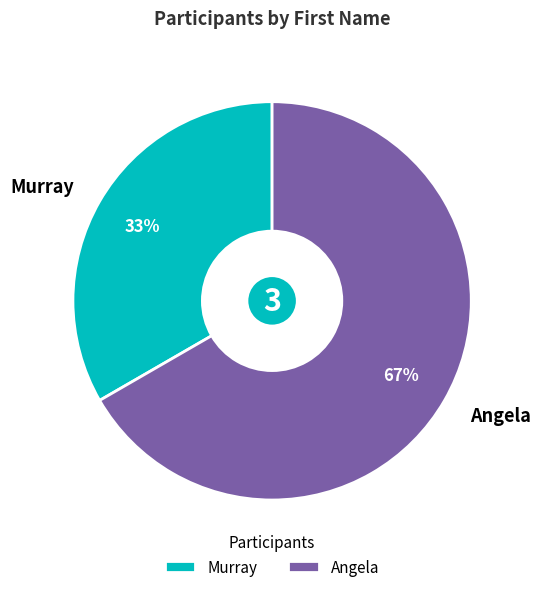

Rank the categories by value from lowest to highest.

Murray, Angela